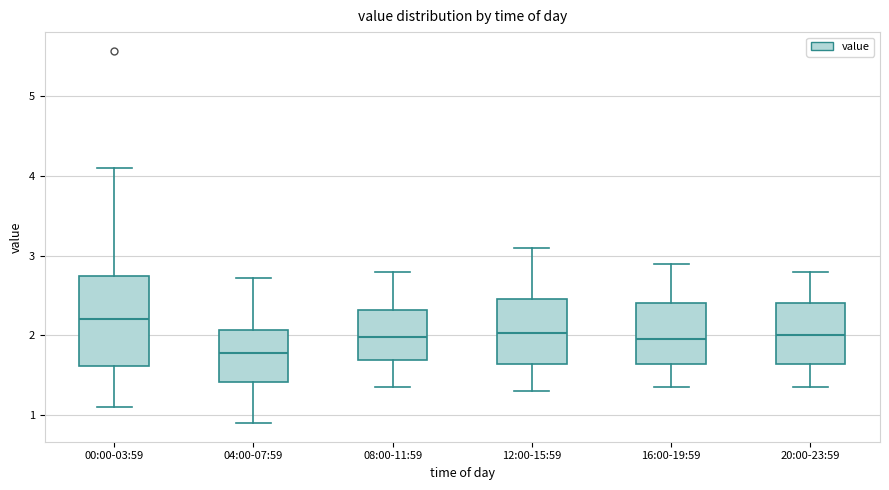

Reading left to right, read every box against the y-axis: the position of its median line, the range the box covers, and the ends of its whiskers. The values are not printed on the chart, so give them approximately, as read against the axis.

00:00-03:59: median 2.2, box 1.6 to 2.8, whiskers 1.1 to 4.1
04:00-07:59: median 1.8, box 1.4 to 2.1, whiskers 0.9 to 2.7
08:00-11:59: median 2.0, box 1.7 to 2.3, whiskers 1.4 to 2.8
12:00-15:59: median 2.0, box 1.6 to 2.5, whiskers 1.3 to 3.1
16:00-19:59: median 2.0, box 1.6 to 2.4, whiskers 1.4 to 2.9
20:00-23:59: median 2.0, box 1.6 to 2.4, whiskers 1.4 to 2.8